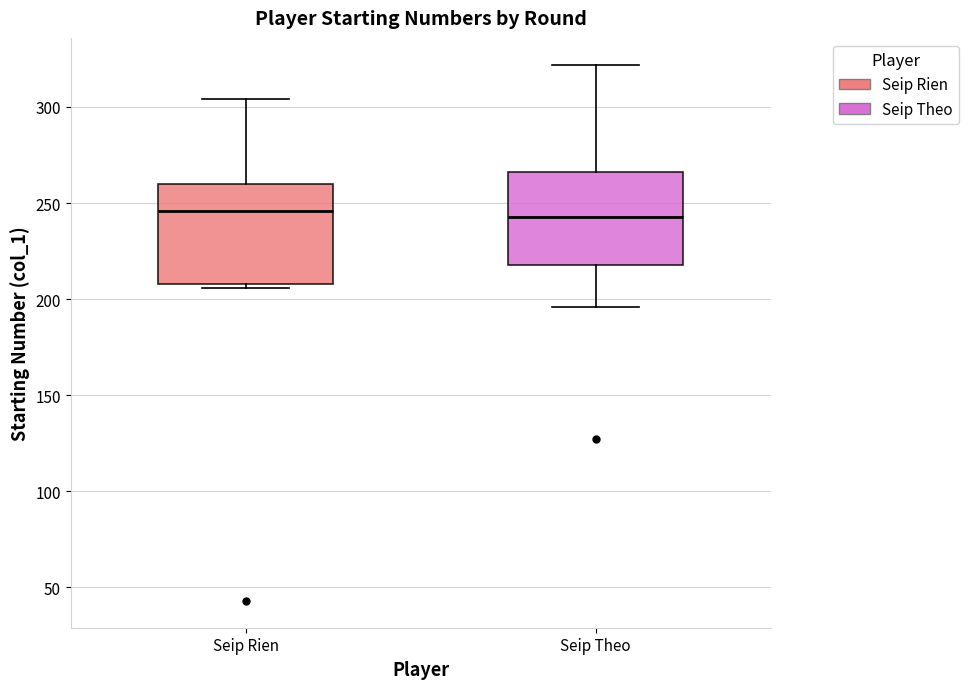

Reading left to right, transcribe this box plot: for each box, give where its median line is, the range the box spans, and where its two whiskers end, as read against the y-axis. The values are not printed on the chart, so give them approximately, as read against the axis.

Seip Rien: median 245, box 210 to 260, whiskers 205 to 305
Seip Theo: median 245, box 220 to 265, whiskers 195 to 320